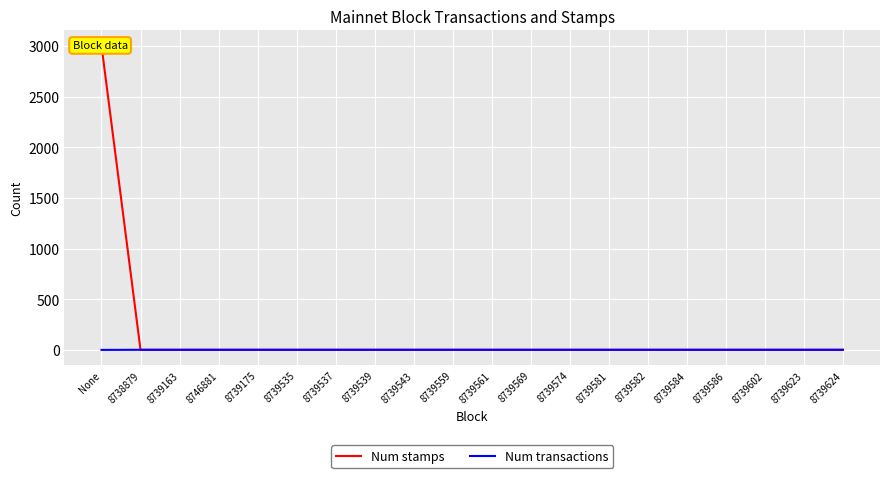

Reading left to right, extract all data points from this chart.

Num stamps: None=3003	8738879=1	8739163=1	8746881=1	8739175=1	8739535=1	8739537=1	8739539=1	8739543=1	8739559=1	8739561=1	8739569=1	8739574=1	8739581=1	8739582=1	8739584=1	8739586=1	8739602=1	8739623=1	8739624=1
Num transactions: None=0	8738879=1	8739163=1	8746881=1	8739175=1	8739535=1	8739537=1	8739539=1	8739543=1	8739559=1	8739561=1	8739569=1	8739574=1	8739581=1	8739582=1	8739584=1	8739586=1	8739602=1	8739623=1	8739624=1